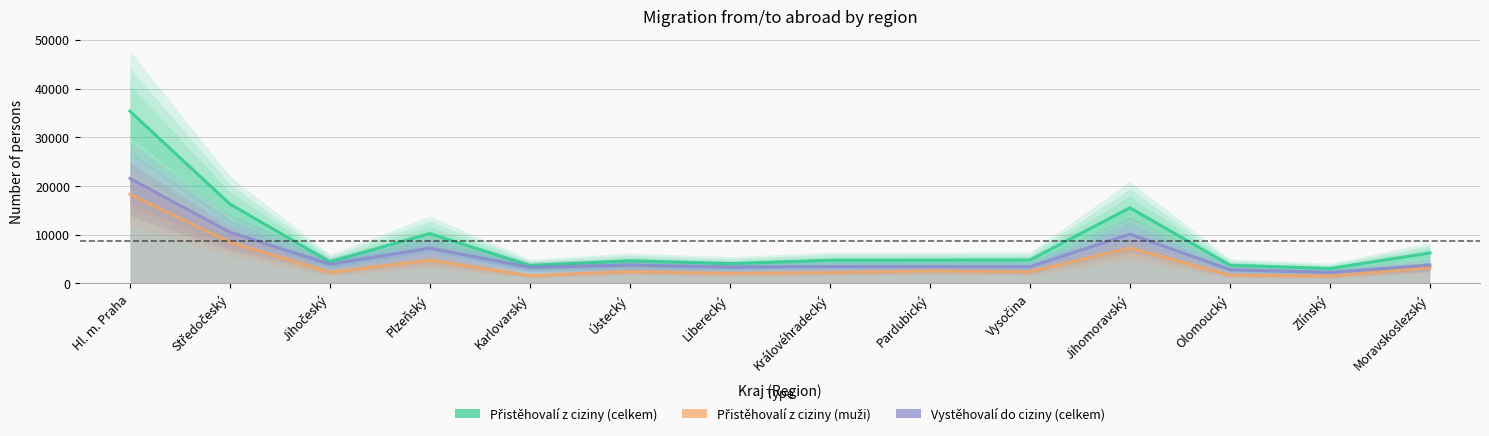

Which series has the largest total across all categories?

Přistěhovalí z ciziny (celkem)